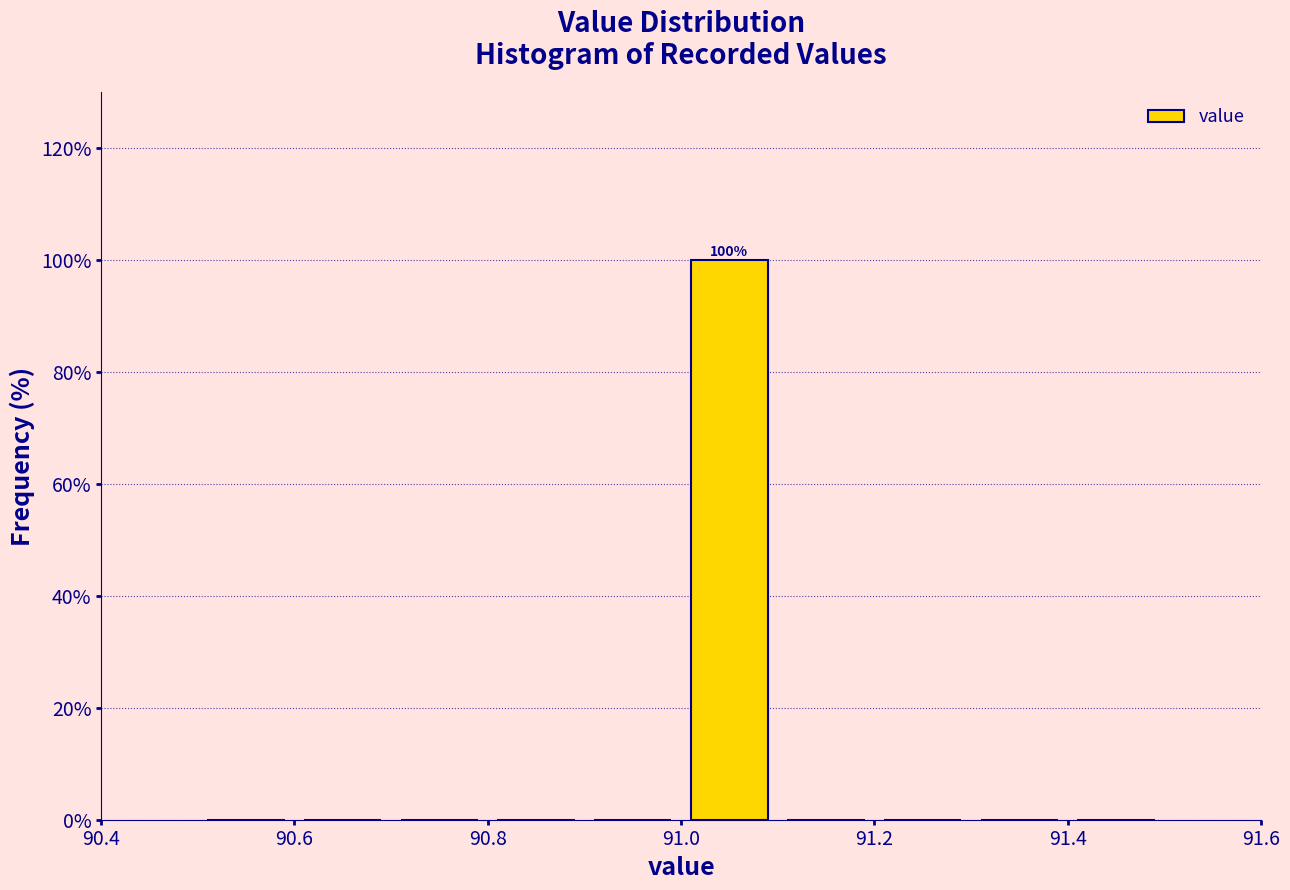

Which range on the x-axis has the tallest bar?

91.0 to 91.1